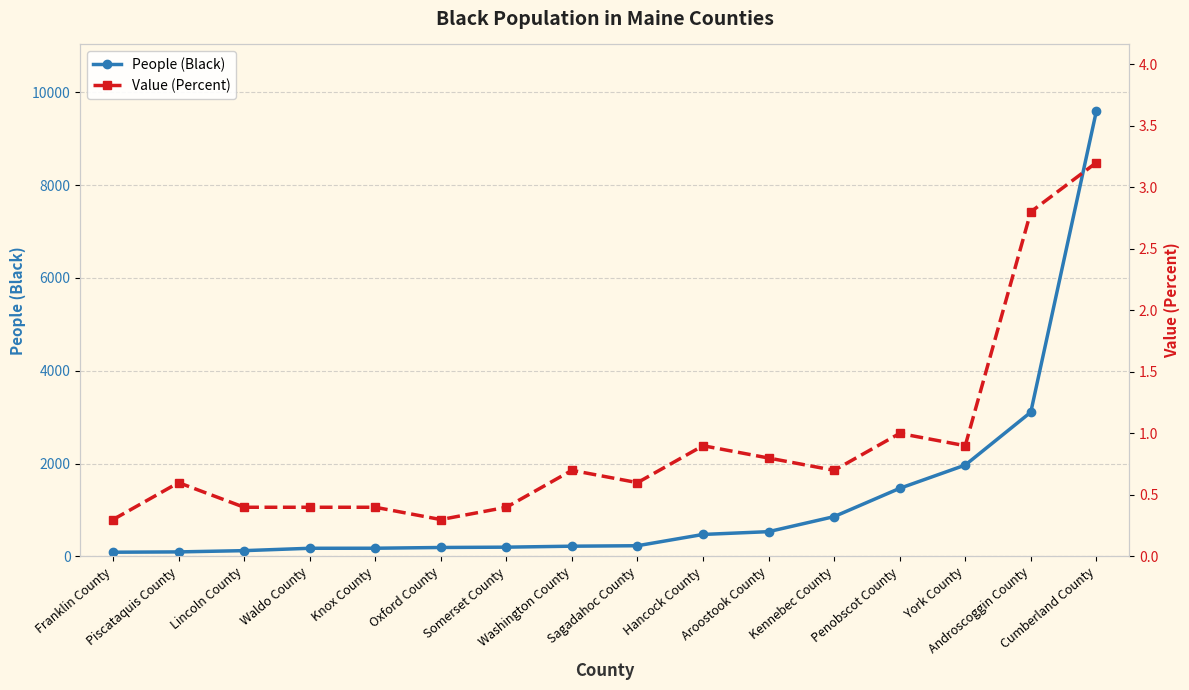

What position from the right is Somerset County?

10